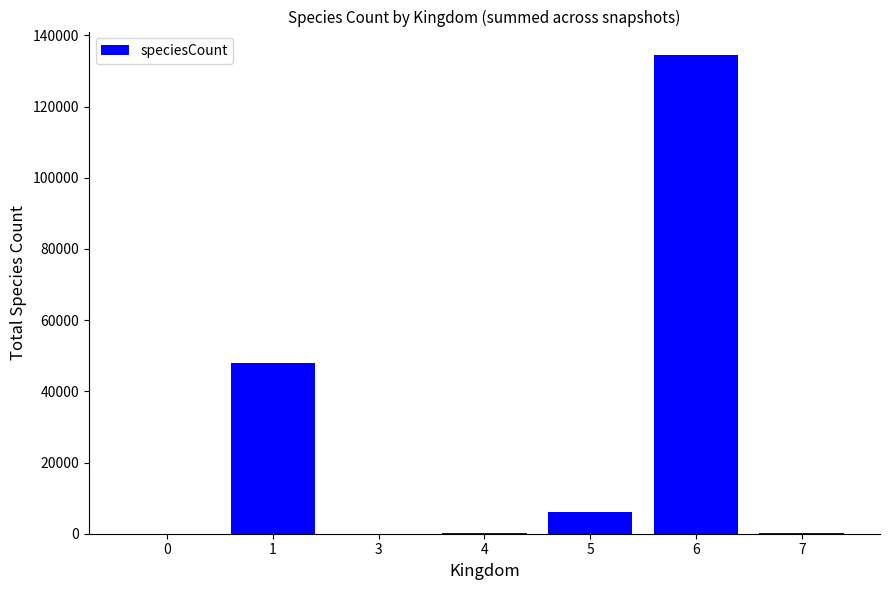

Is it true that the value at 6 is 188393?

False